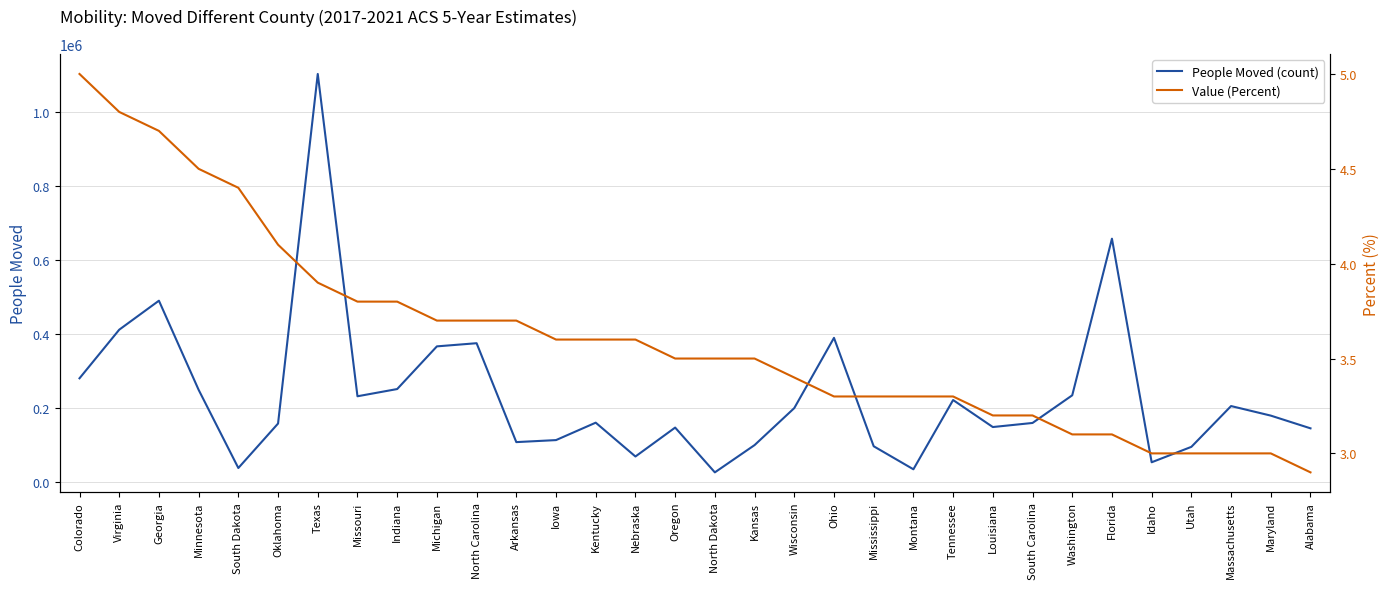

Does the chart display data point markers on the line(s)?

No